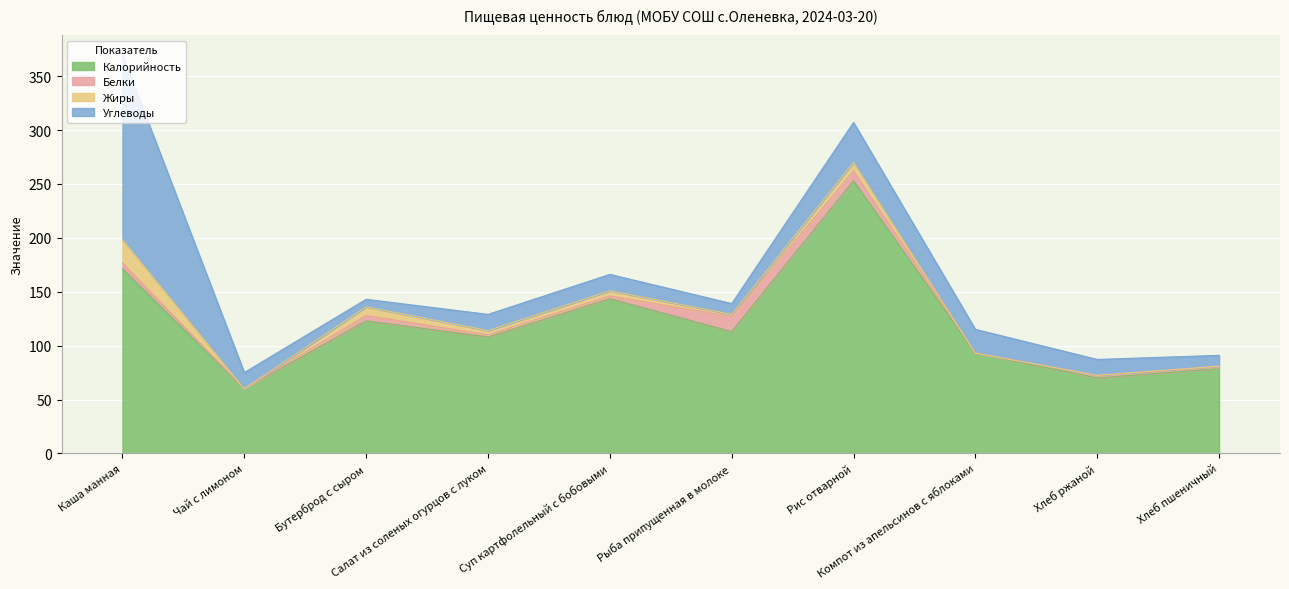

What is the maximum value shown in the chart?

253.0